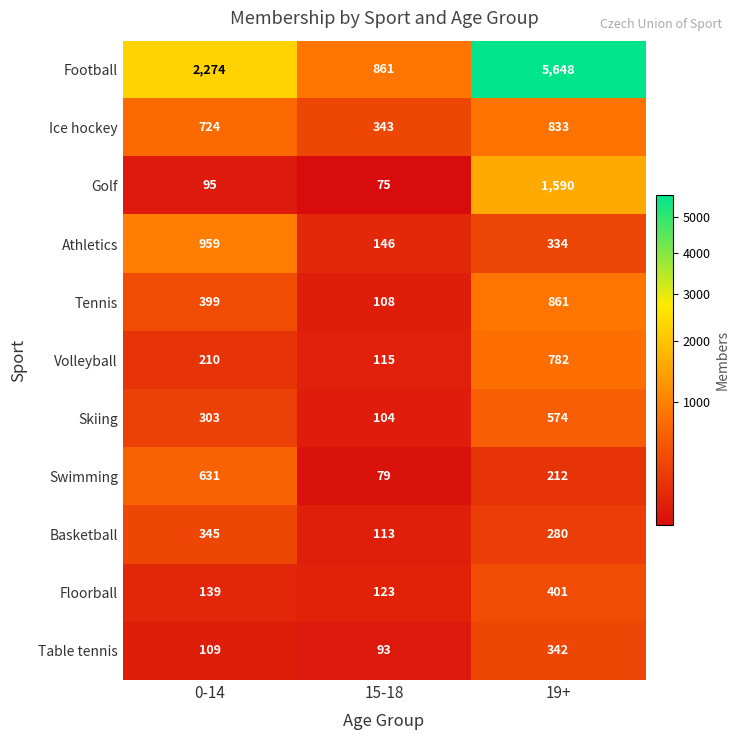

True or false: Ice hockey has a value of 833 at 19+.

True